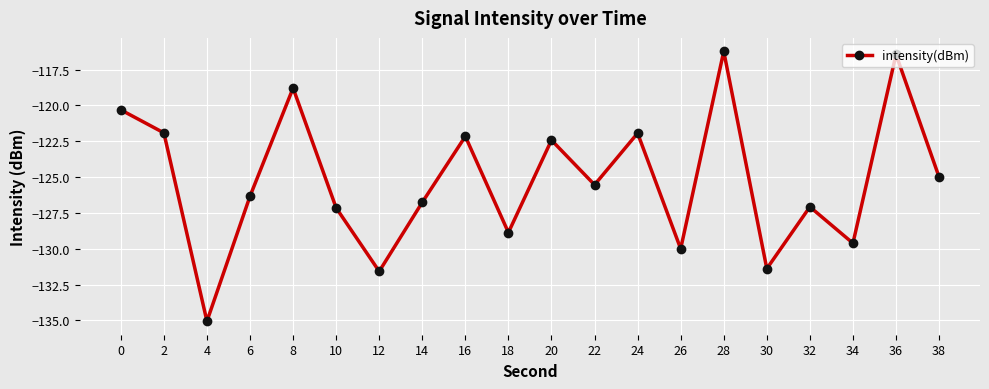

Does the chart have visible grid lines?

Yes